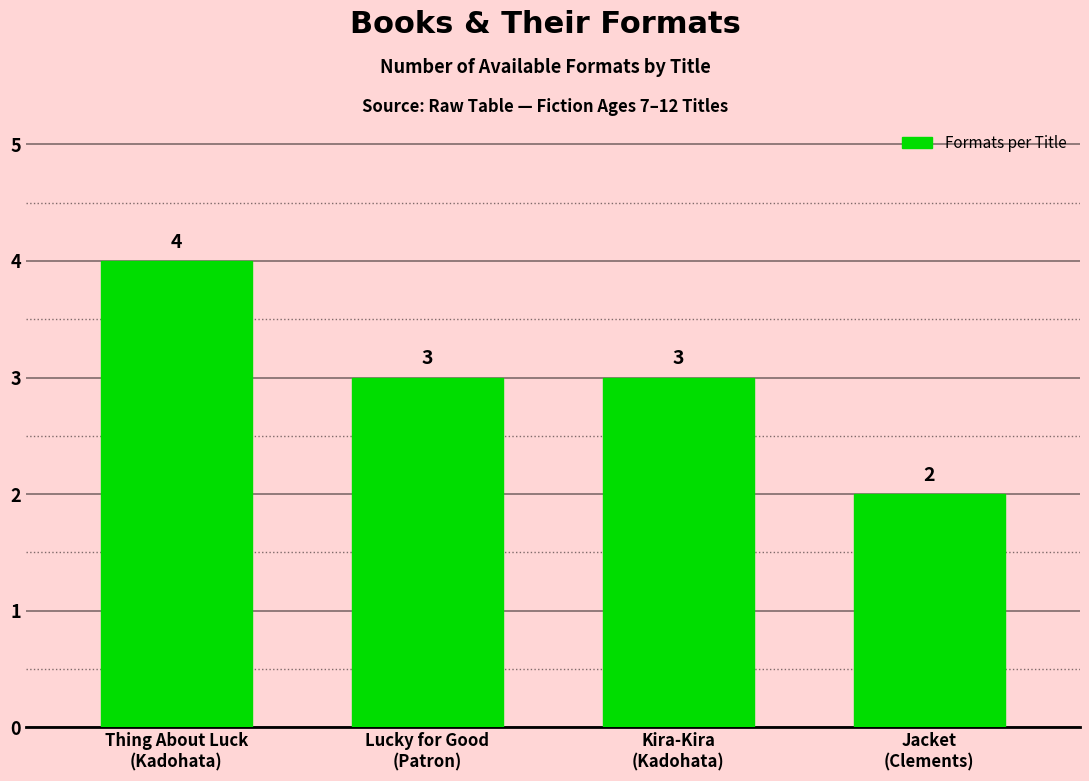

Count the values in the range 3 to 4.

3